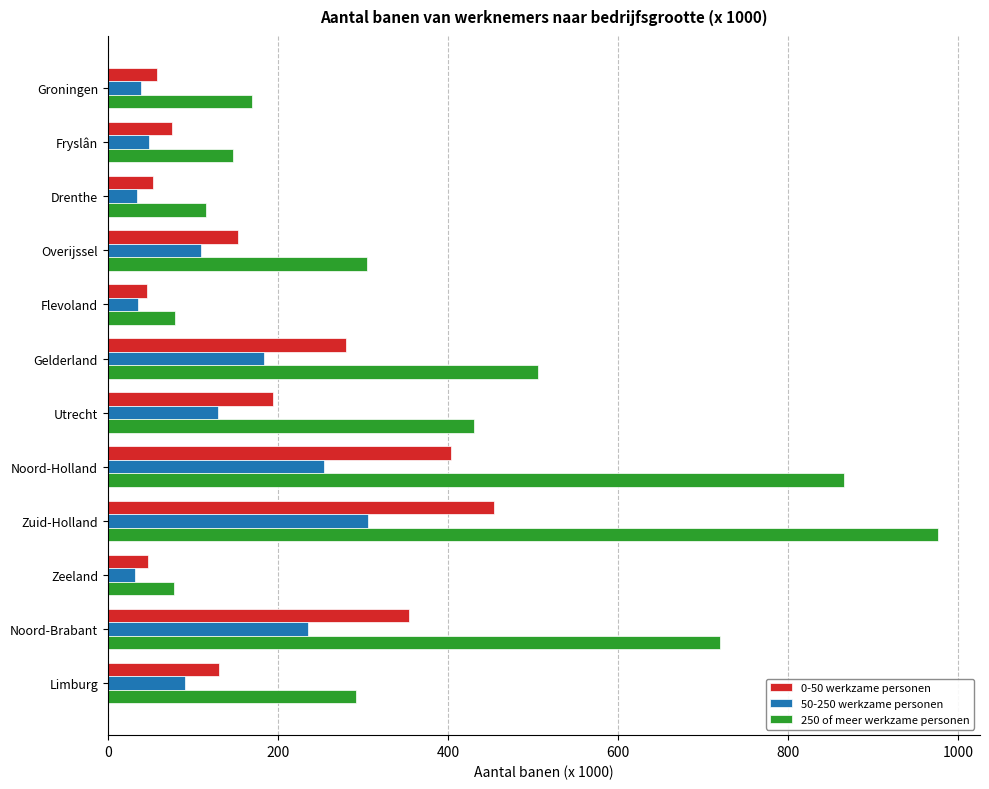

At which category is the sum across all series the highest?

Zuid-Holland